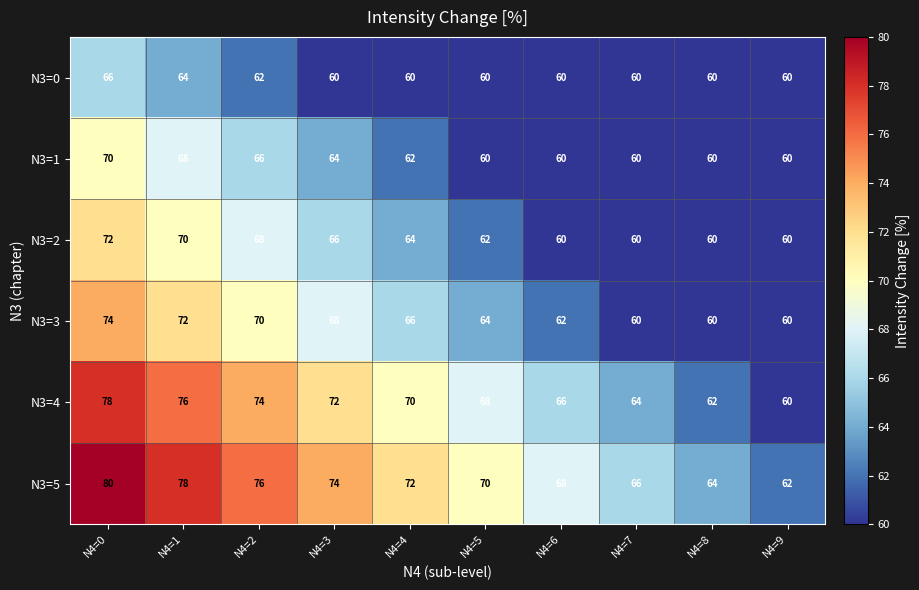

Which category has the highest value in the N3=1 series?

N4=0